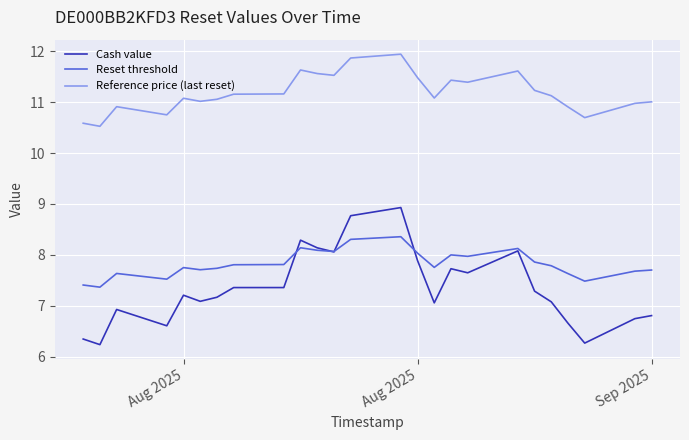

Rank the series by their maximum value, from highest to lowest.

Reference price (last reset), Cash value, Reset threshold